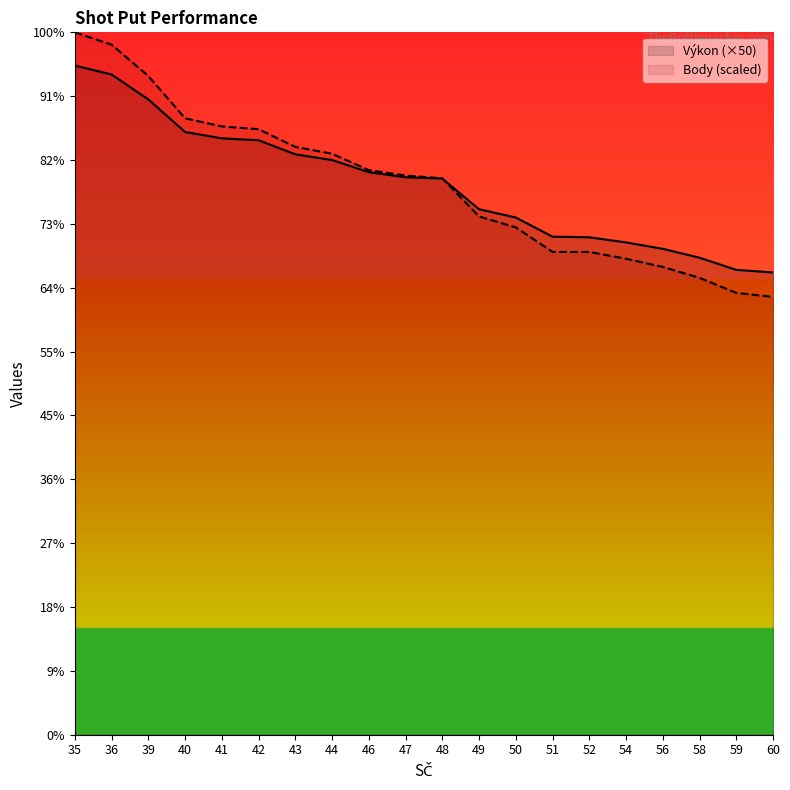

How many data points in Body are above 437?

10